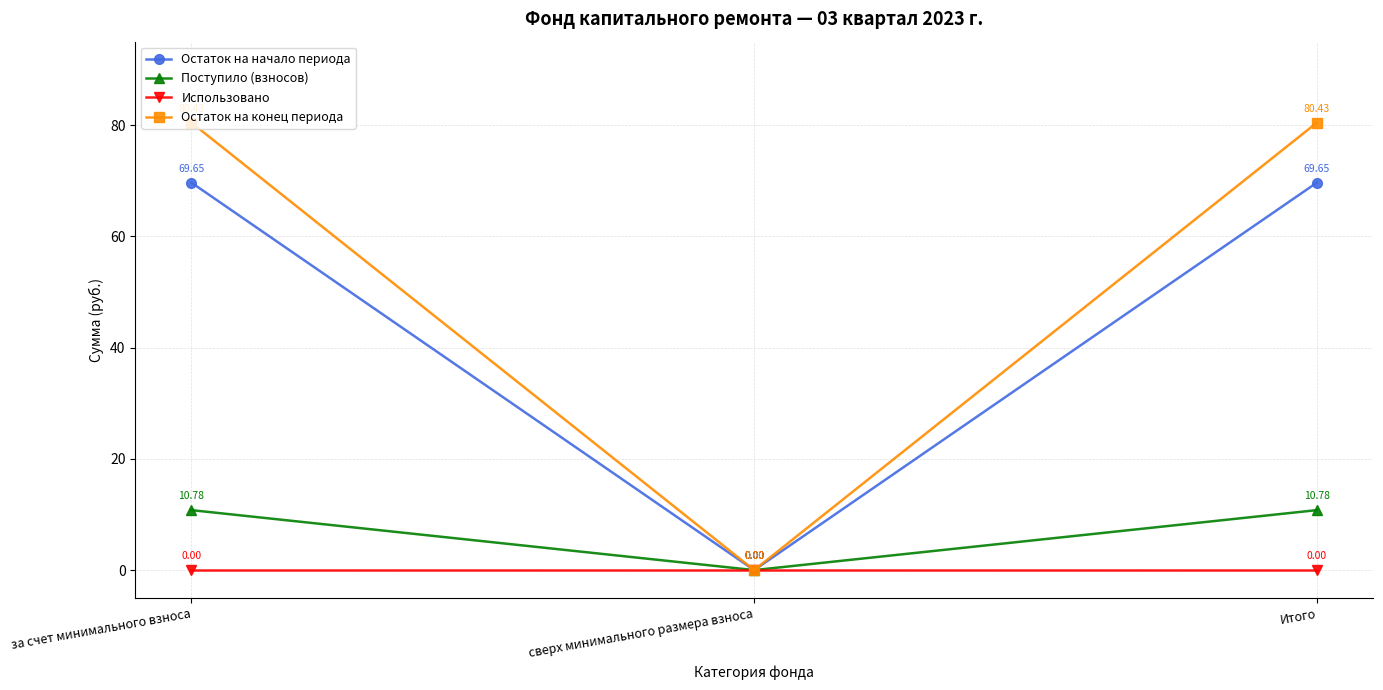

How many positive values does the Поступило (взносов) series have?

2